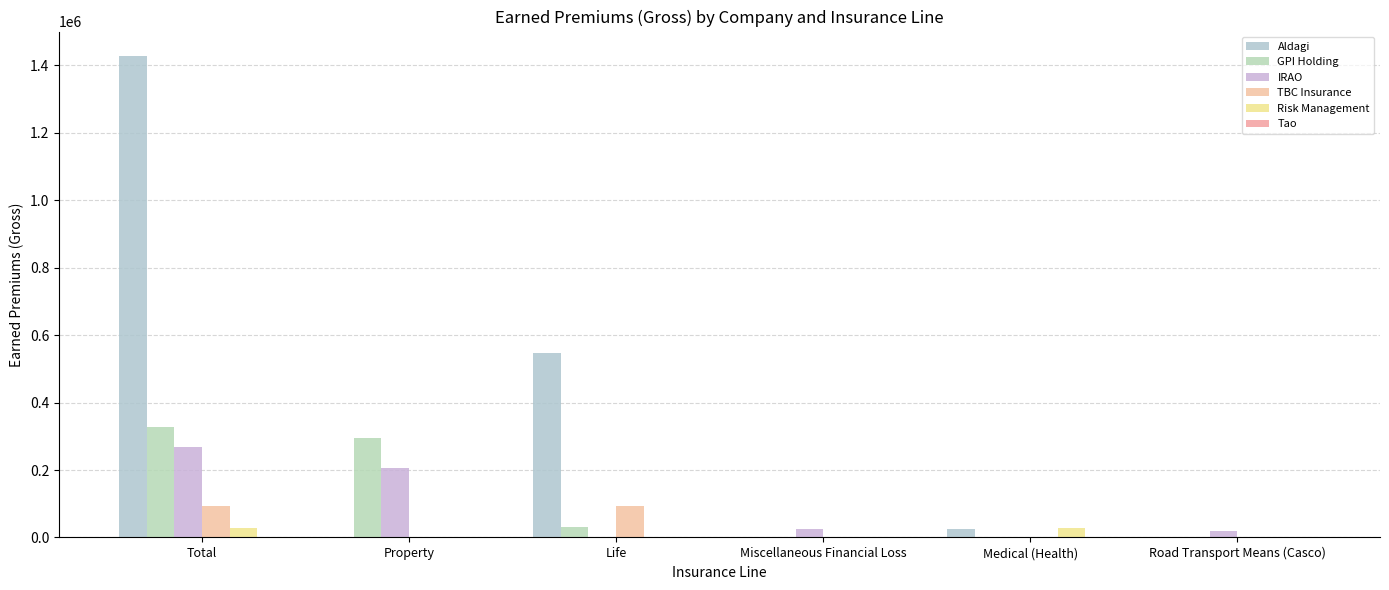

Is it true that Tao equals 0.0 at Medical (Health)?

True